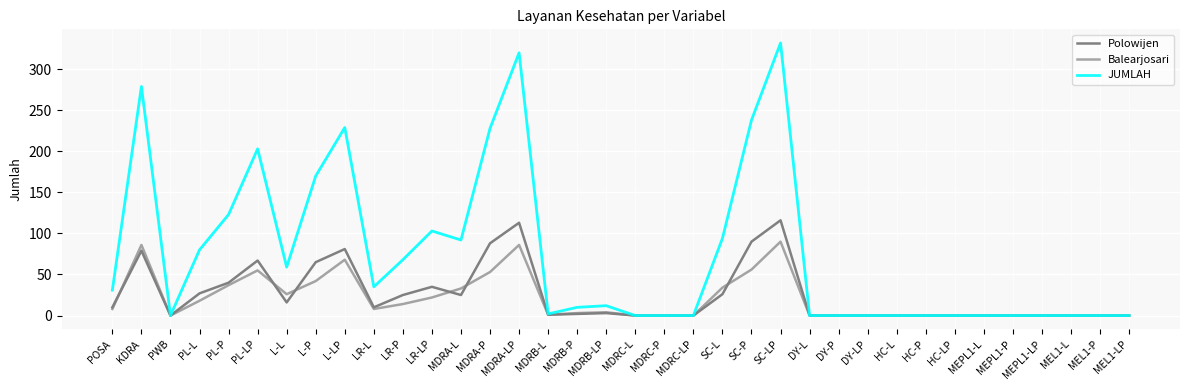

Between KDRA and SC-P, which series saw the biggest shift?

JUMLAH